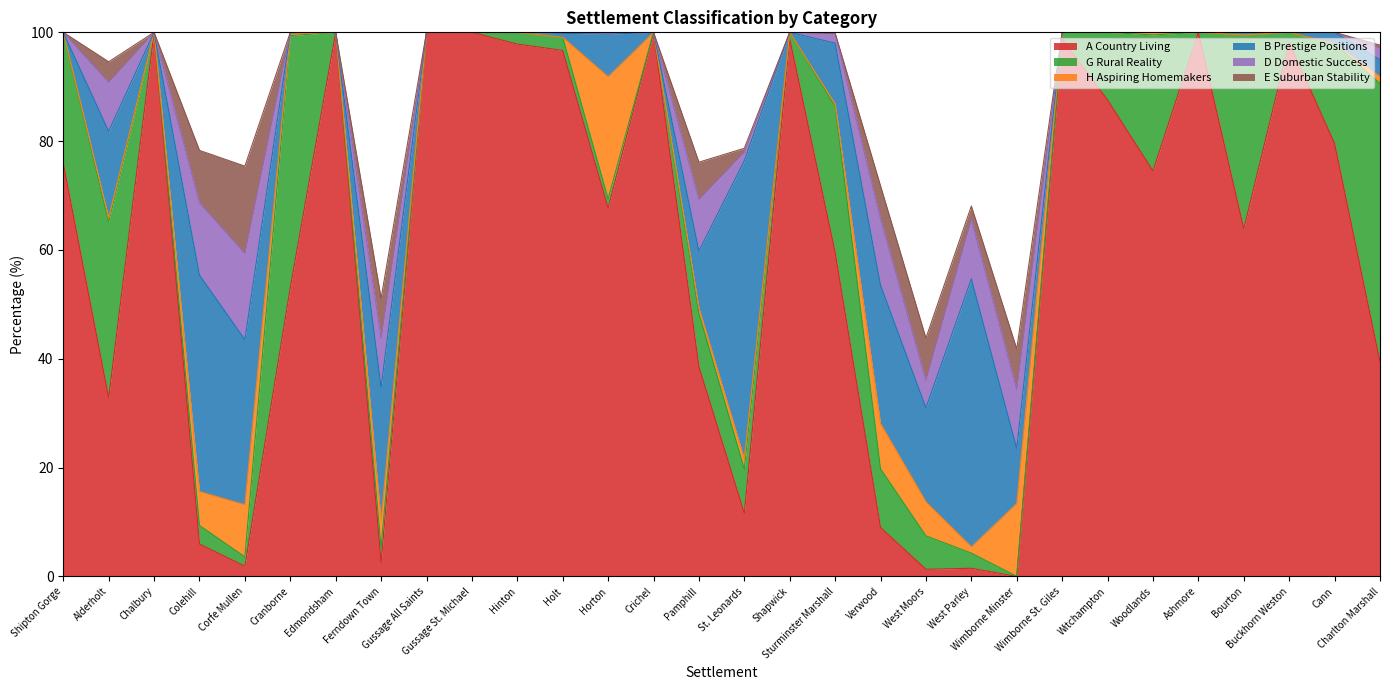

What is the value of the B Prestige Positions point at the 21st from the left?

49.2